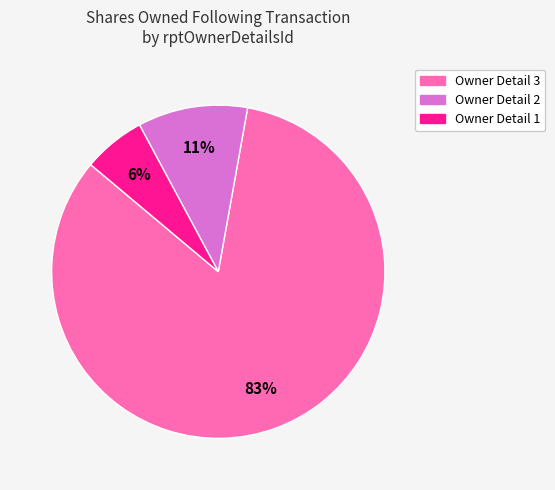

Do Owner Detail 3 and Owner Detail 1 together represent more than half of the pie?

Yes